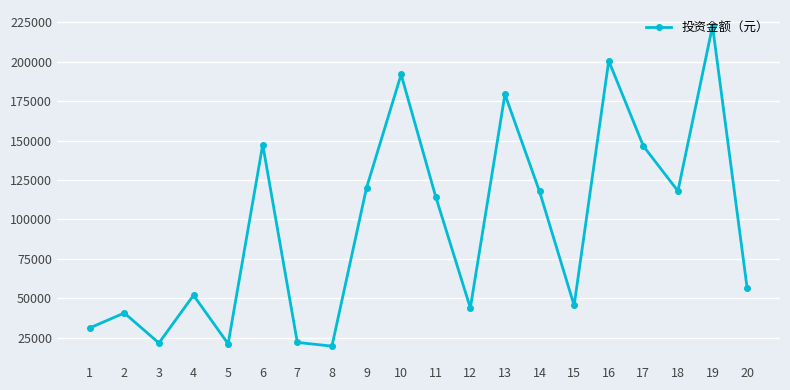

True or false: the data has more than 2 interior local peaks.

True